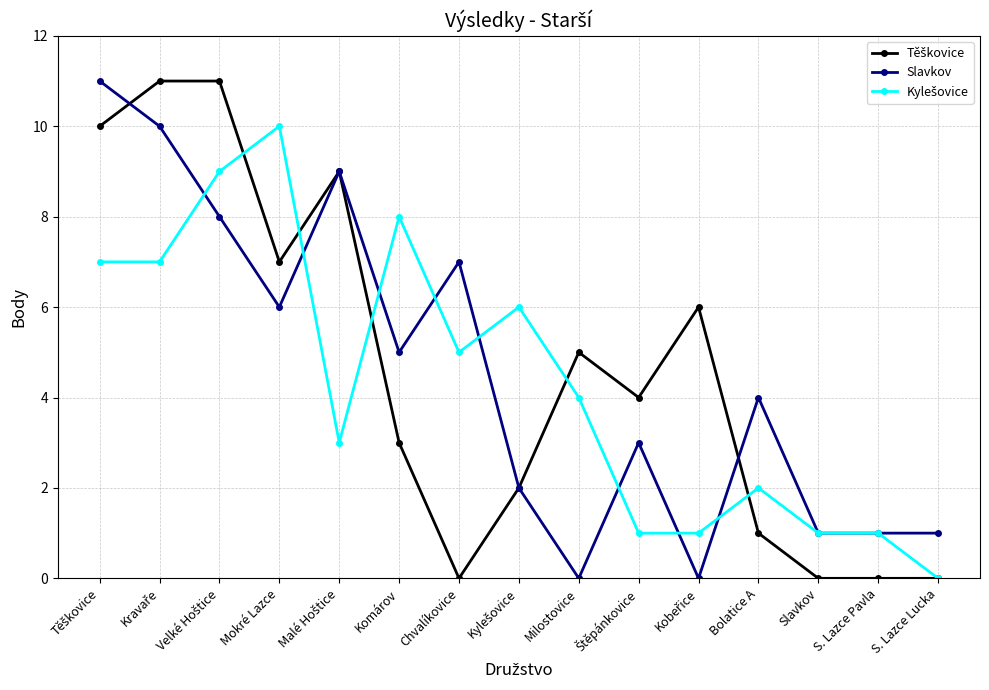

What is the difference between the highest and lowest values at Komárov?

5